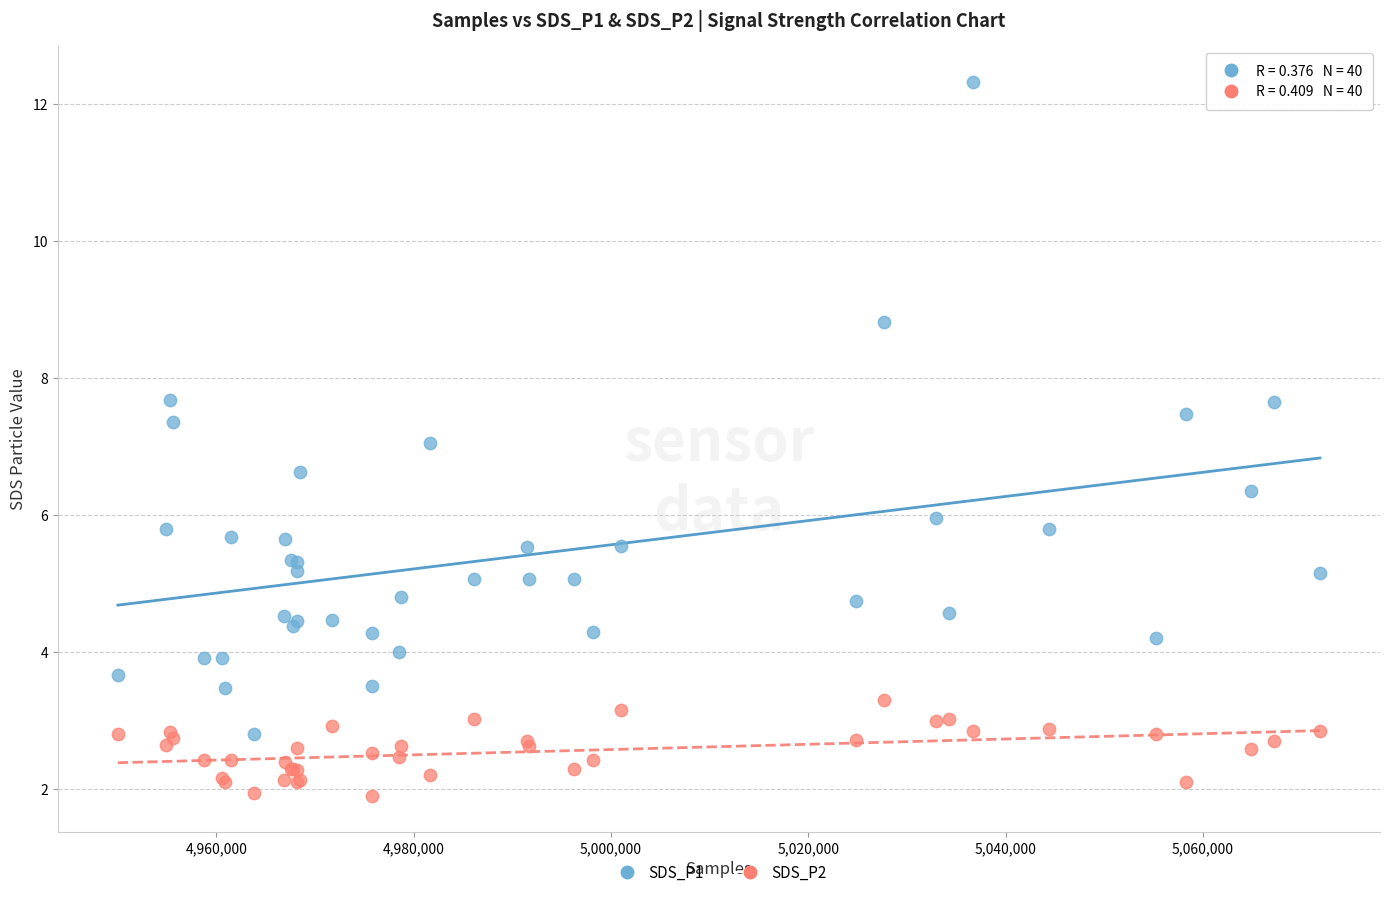

Which series contains the highest Y value?

SDS_P1